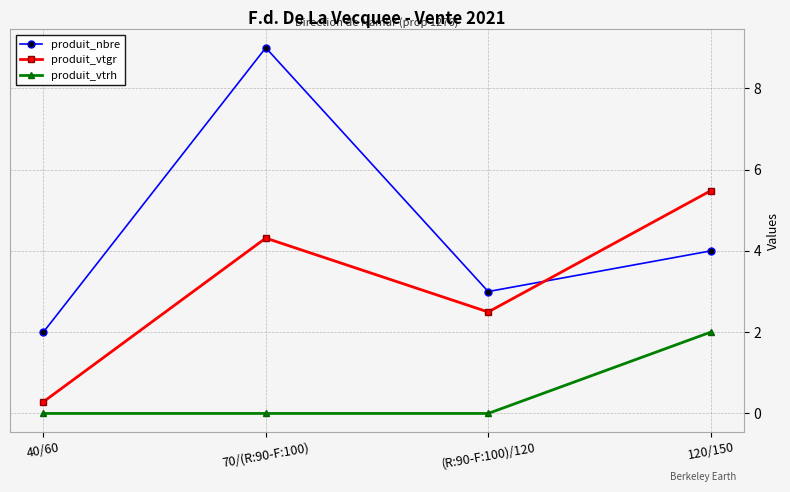

Is the value of produit_nbre at 40/60 greater than the value of produit_vtgr at 120/150?

No